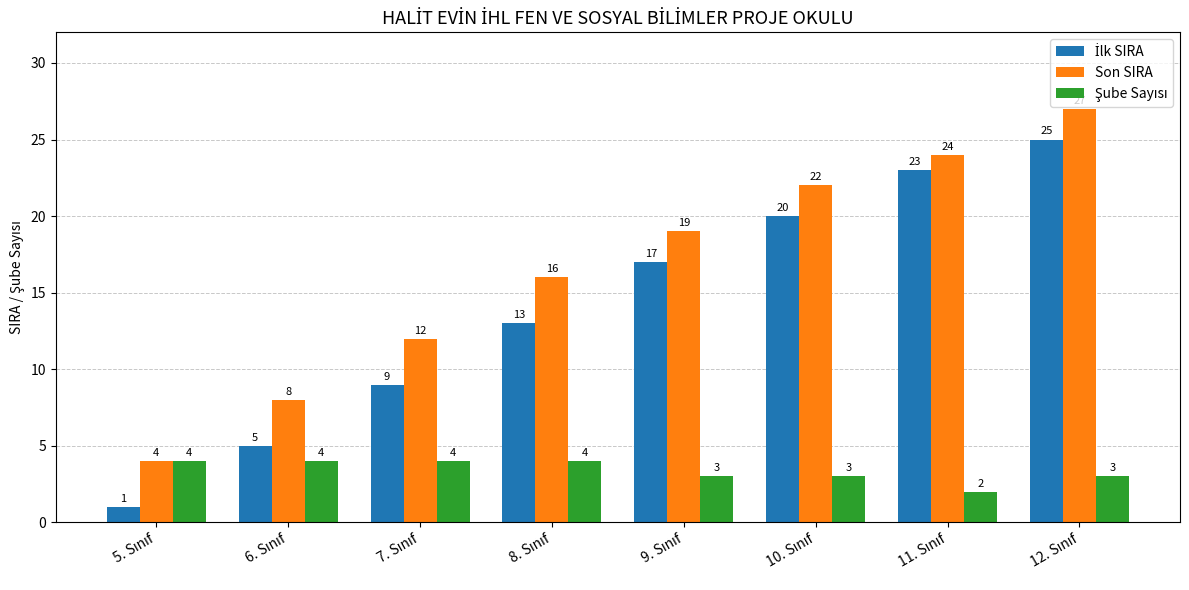

What is the lowest value of the Son SIRA series?

4